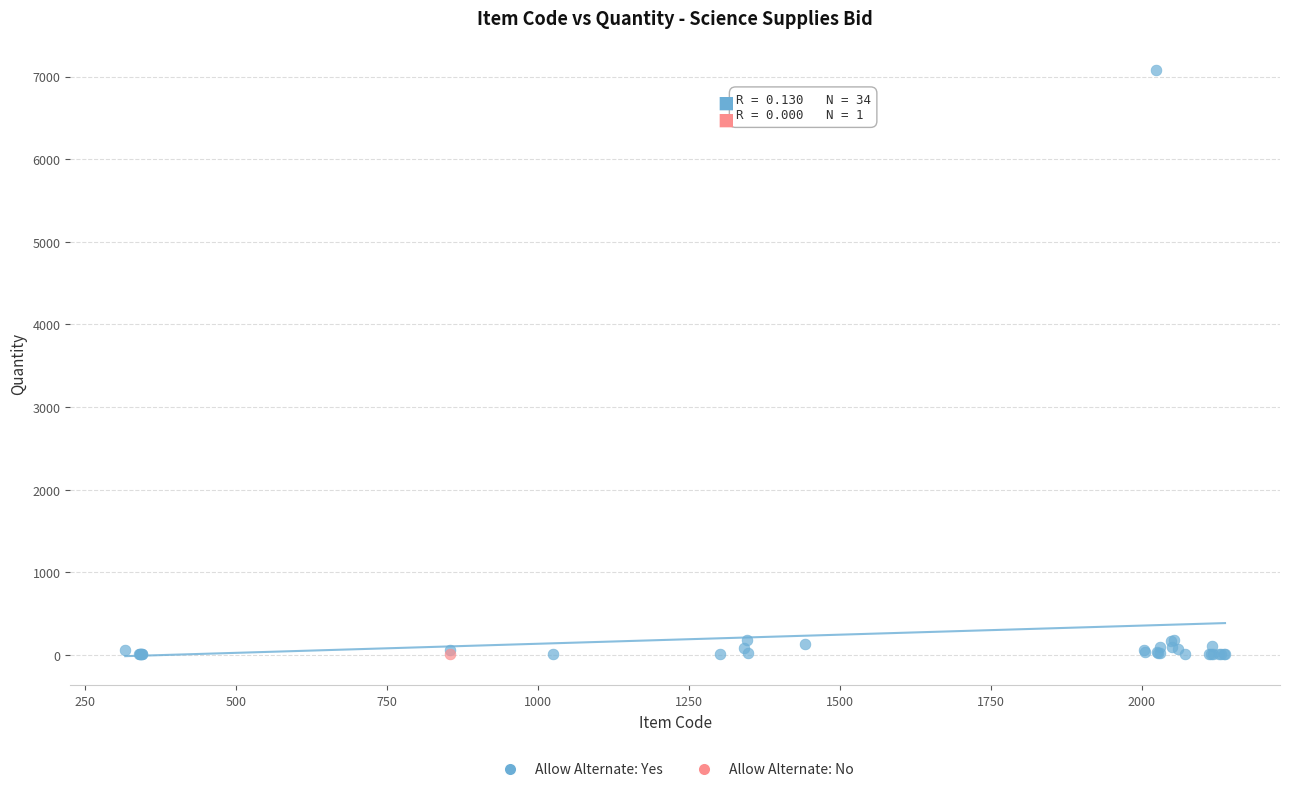

What are all the series names shown in the legend?

Allow Alternate: Yes, Allow Alternate: No